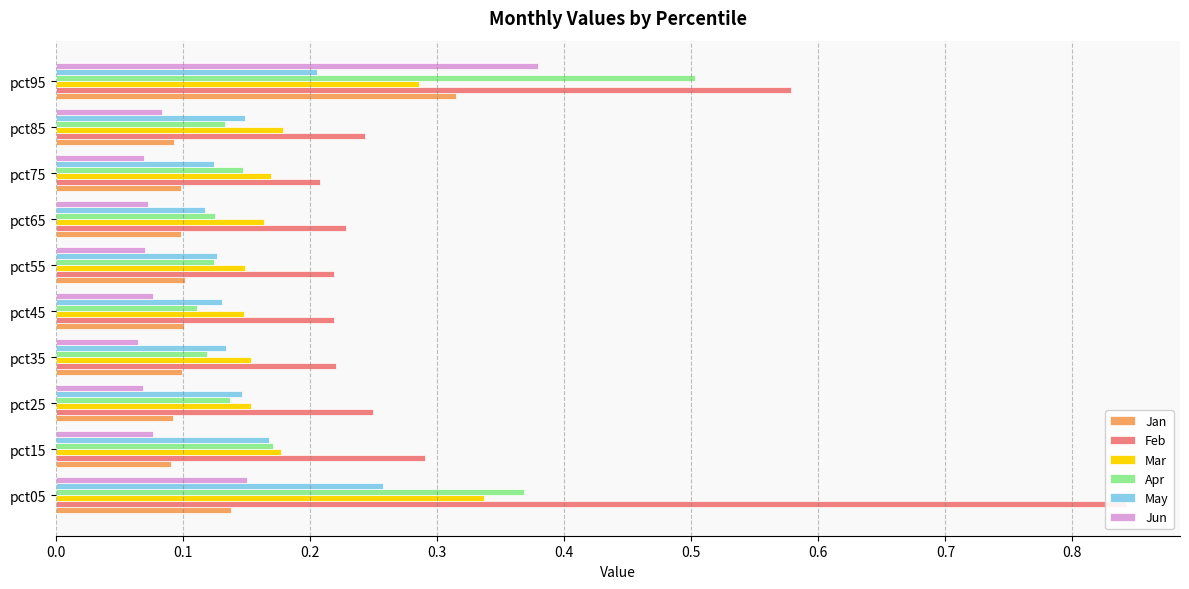

Which has a higher value, pct65 or pct45?

pct45